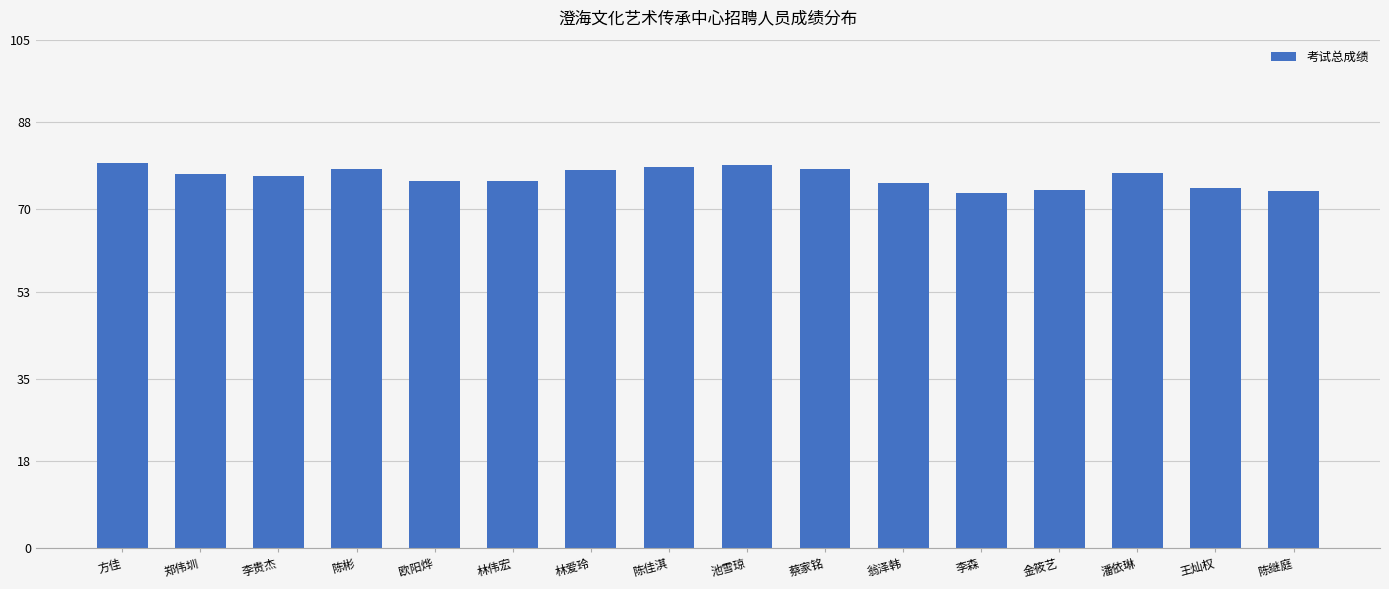

Read the value at 蔡家铭.

78.4